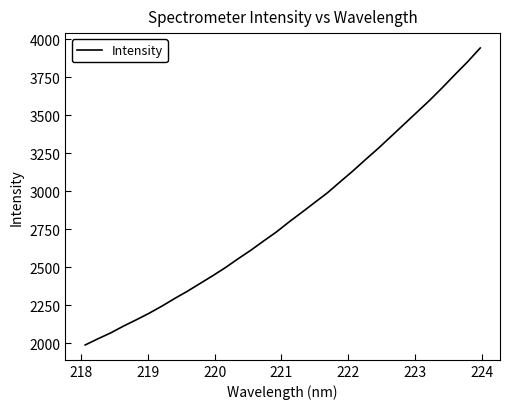

What is the smallest value displayed?

1988.8